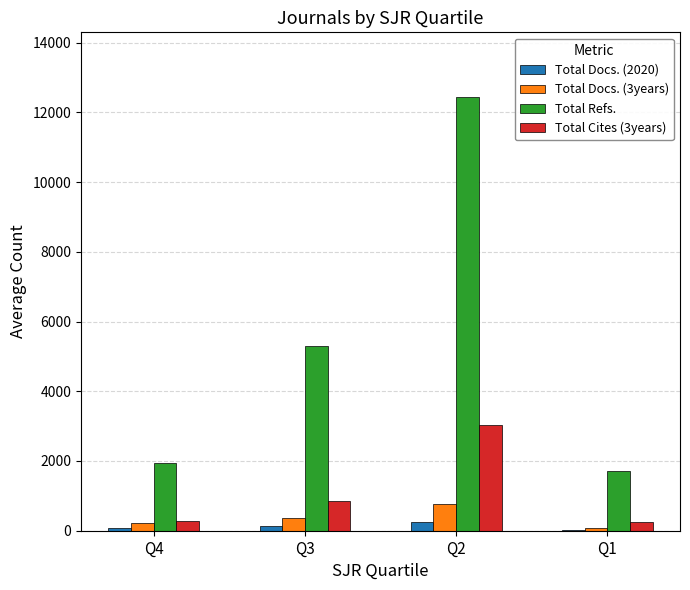

The value of Total Cites (3years) at Q1 is 258.6. True or false?

True